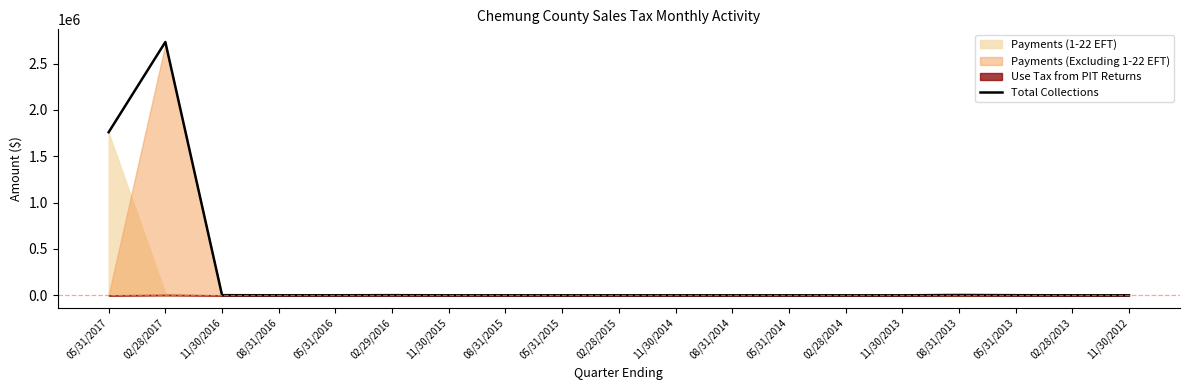

What is the change in value from 11/30/2015 to 02/28/2014?

-43.5